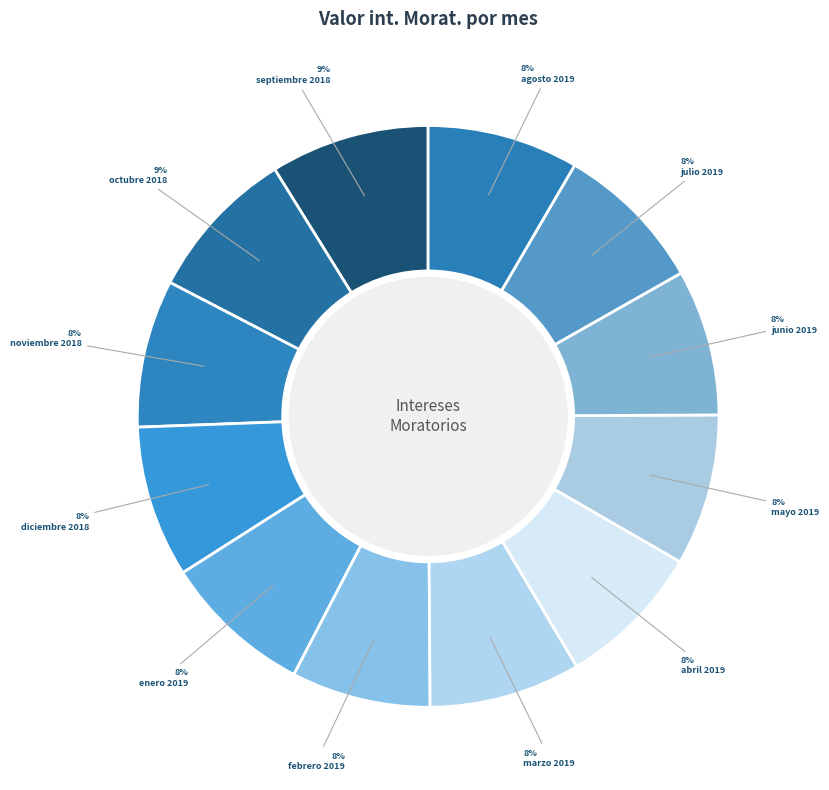

Does any single category account for the majority?

No